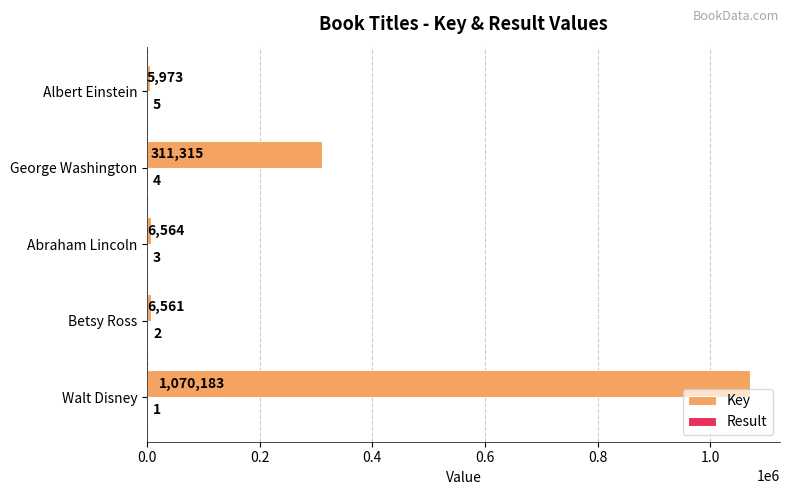

Is it true that Key equals 6561 at Betsy Ross?

True